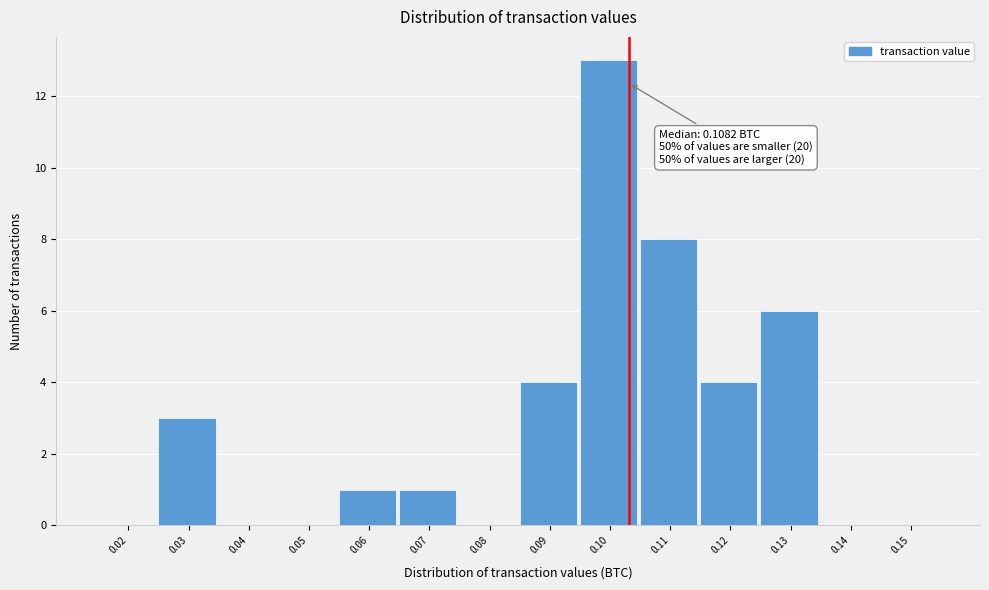

Reading left to right, extract all data points from this chart.

0.02=0	0.03=3	0.04=0	0.05=0	0.06=1	0.07=1	0.08=0	0.09=4	0.10=13	0.11=8	0.12=4	0.13=6	0.14=0	0.15=0